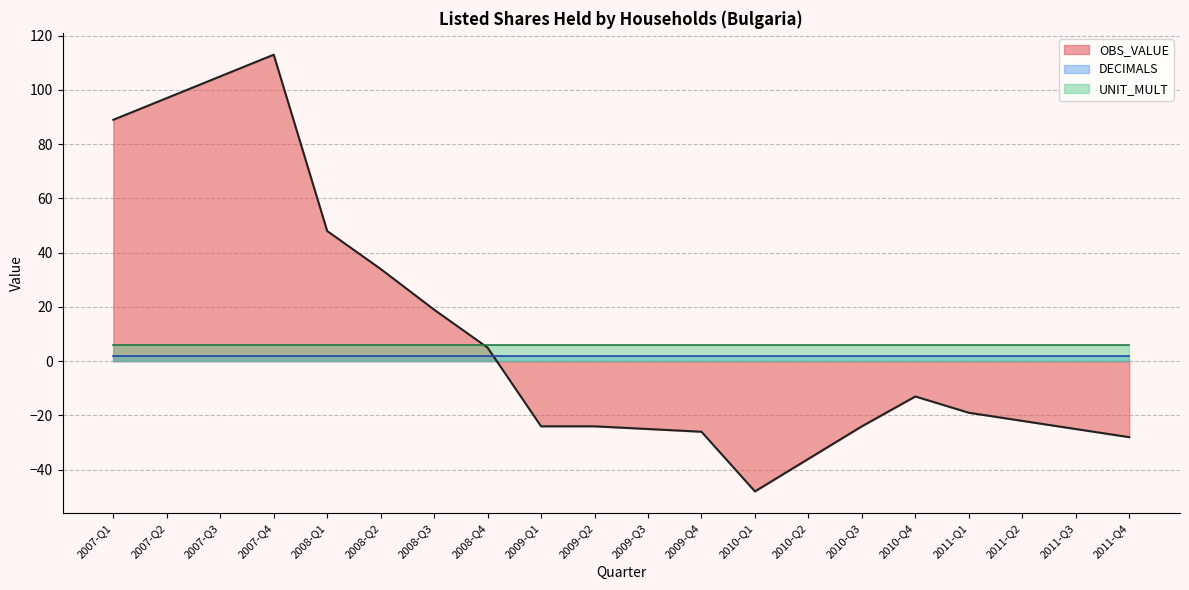

What is the total value across all series at 2007-Q1?

97